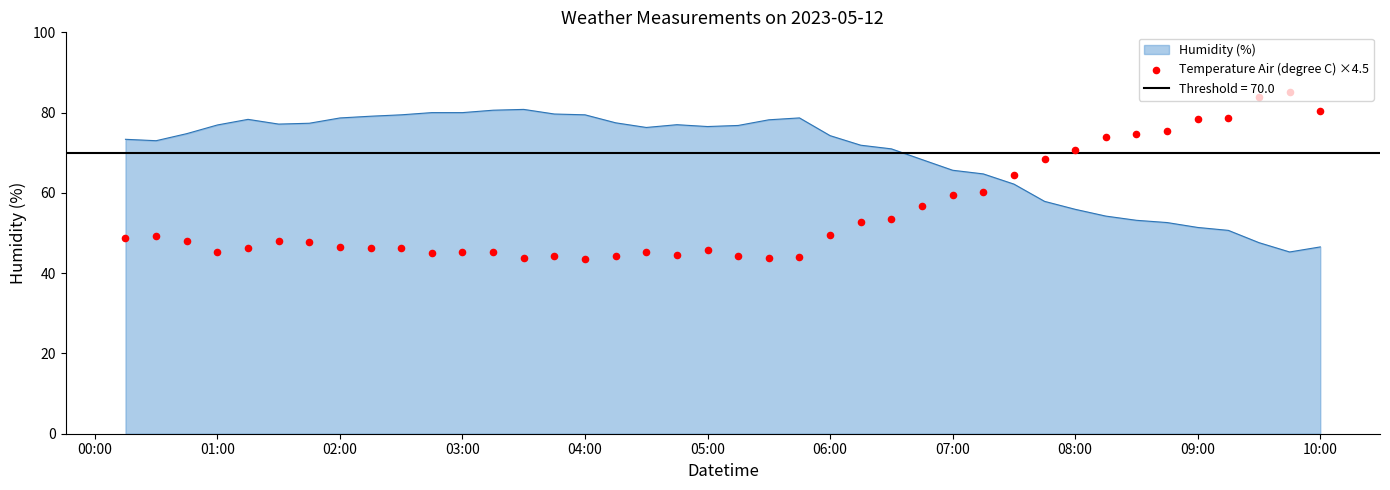

What is the highest value of the Humidity (%) series?

80.8